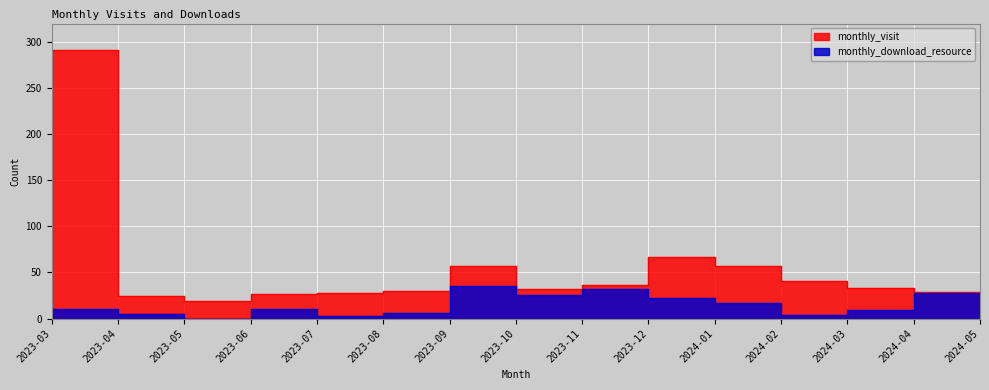

What is the spread (max minus min) of values at 2023-09?

22